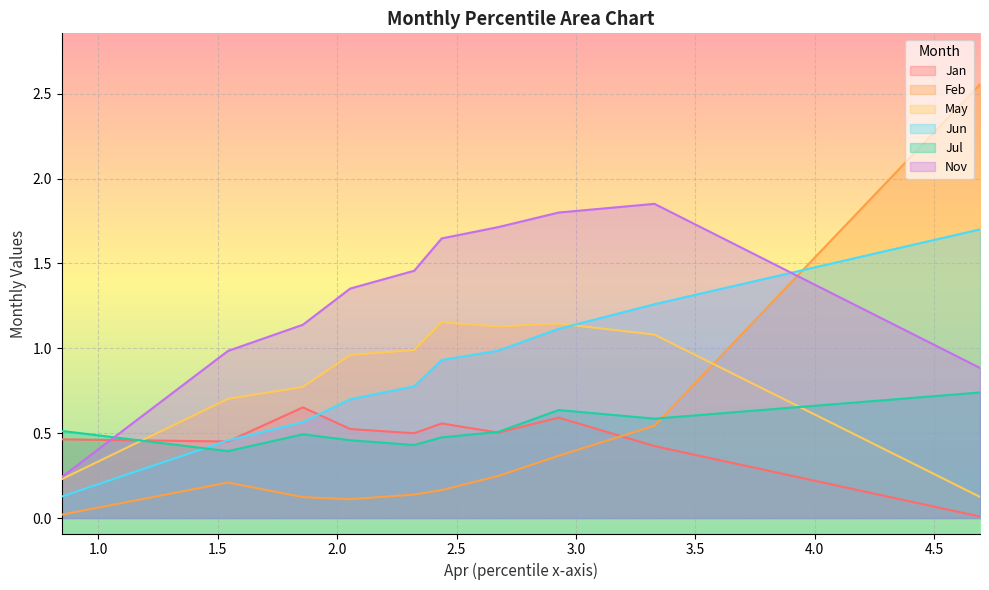

Between pct45 and pct85, which is larger?

pct45